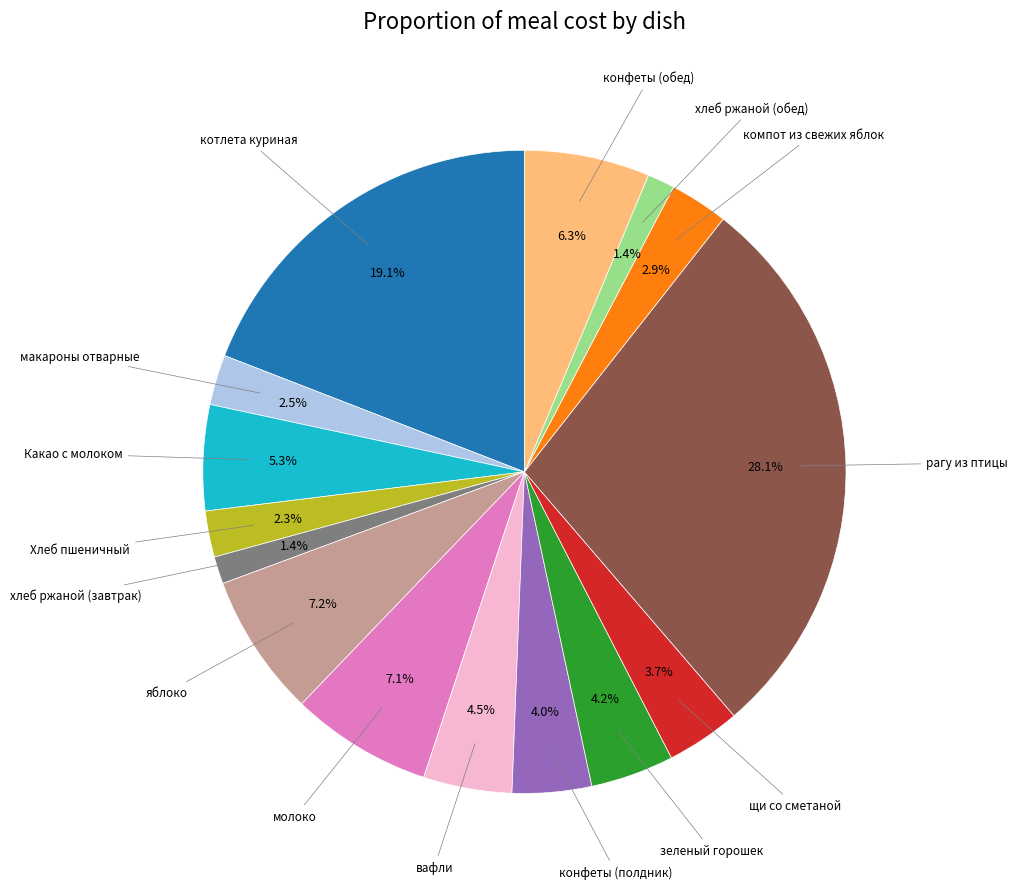

Does any single category account for the majority?

No